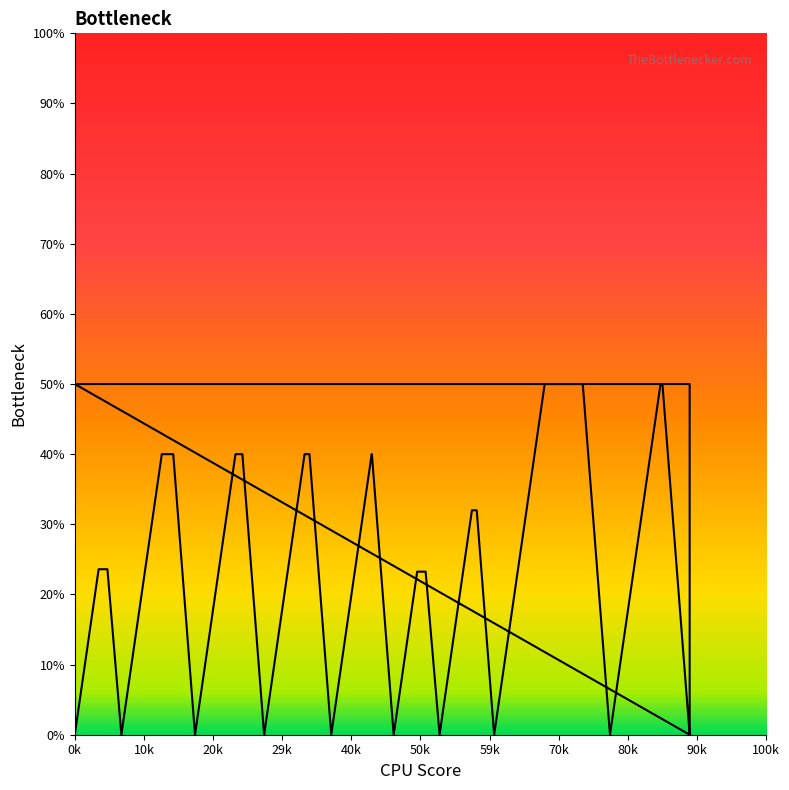

At which label does the data first exceed 23?

10k